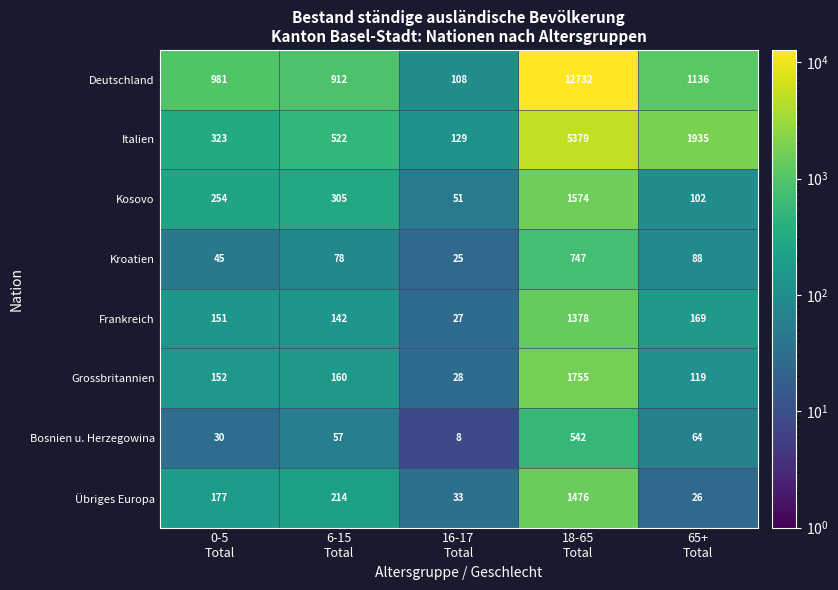

Rank the series by their maximum value, from highest to lowest.

Deutschland, Italien, Grossbritannien, Kosovo, Übriges Europa, Frankreich, Kroatien, Bosnien u. Herzegowina